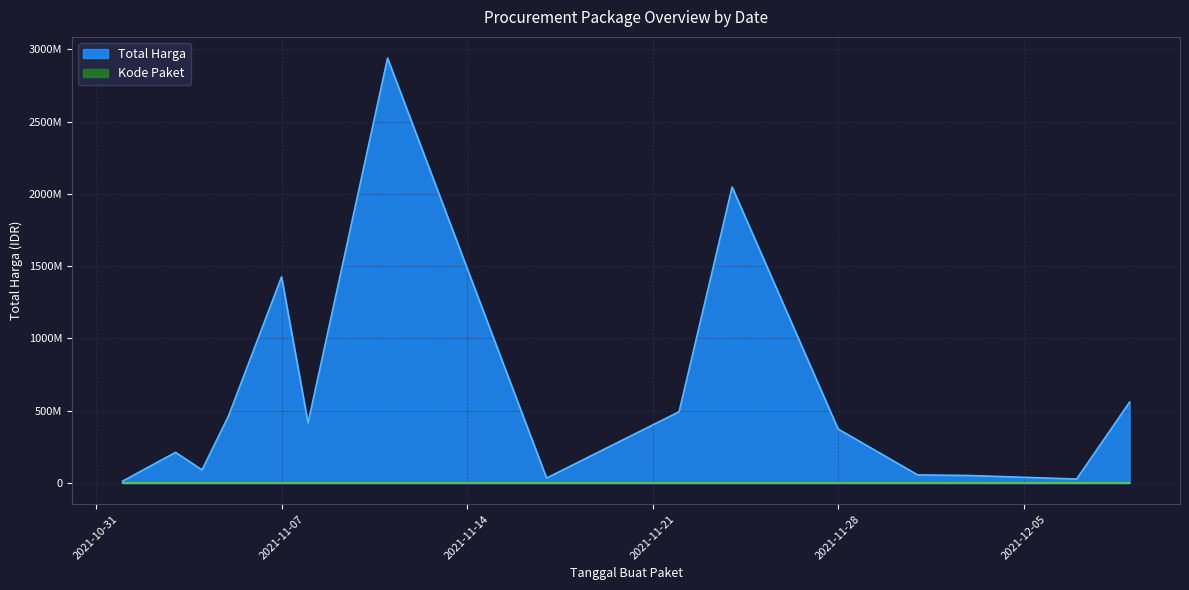

What is the difference between the maximum and minimum values in the Kode Paket series?

139353